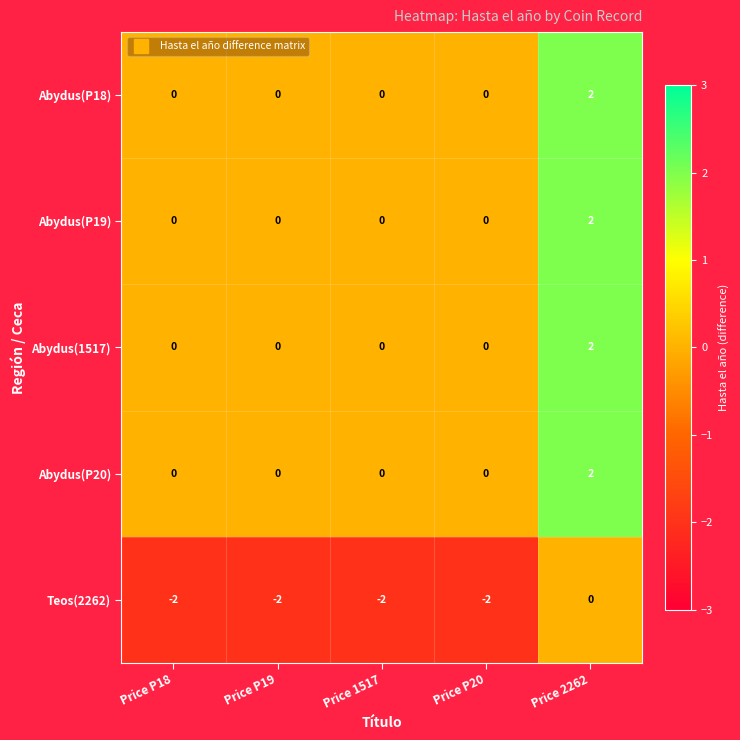

How many distinct data groups are displayed?

5